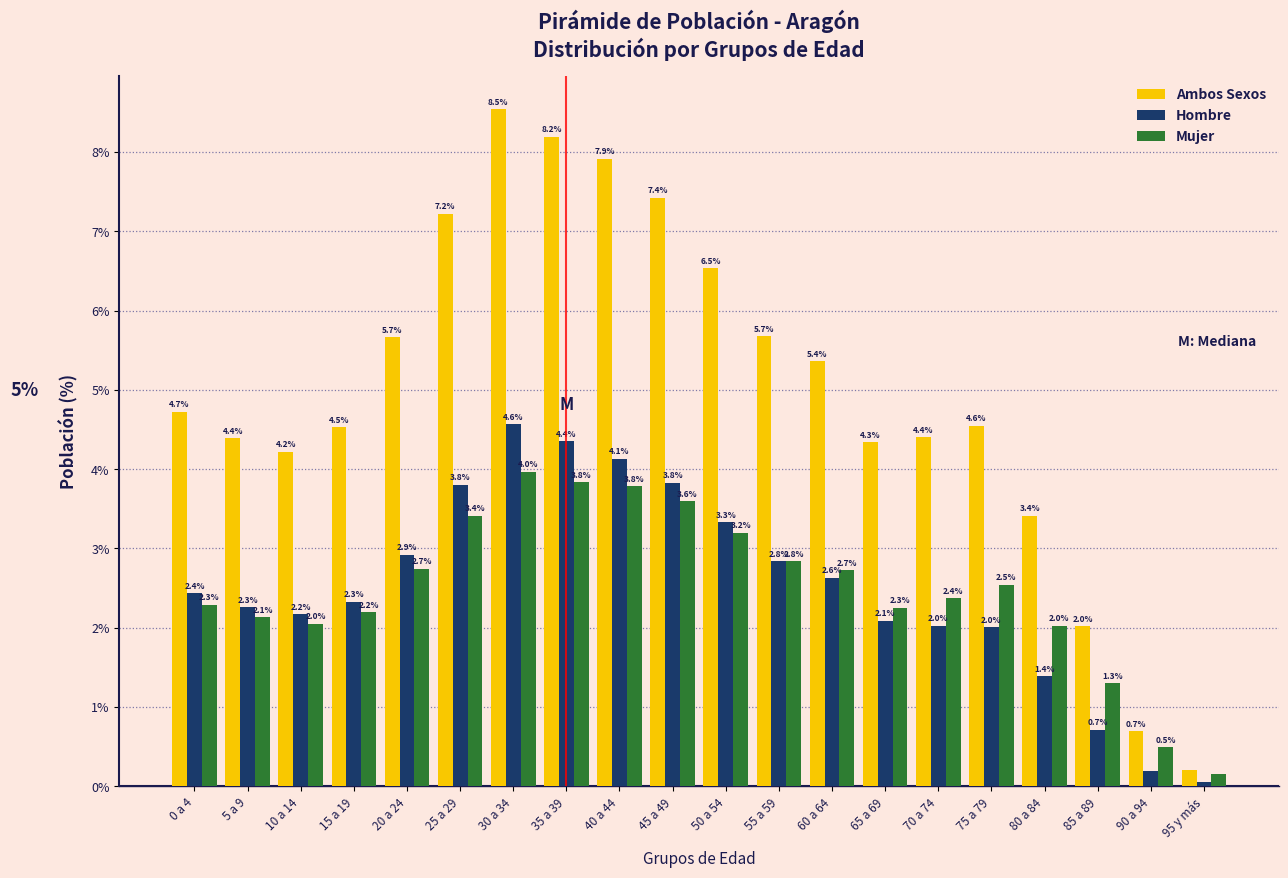

At 60 a 64, list the series in order from largest to smallest.

Ambos Sexos, Mujer, Hombre